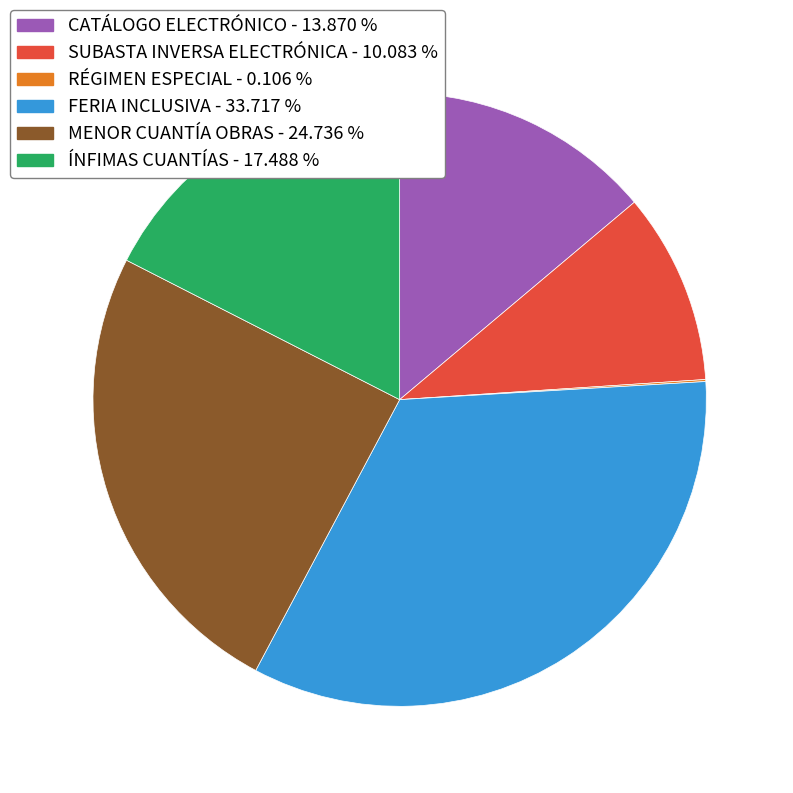

Is FERIA INCLUSIVA the majority of the pie?

No